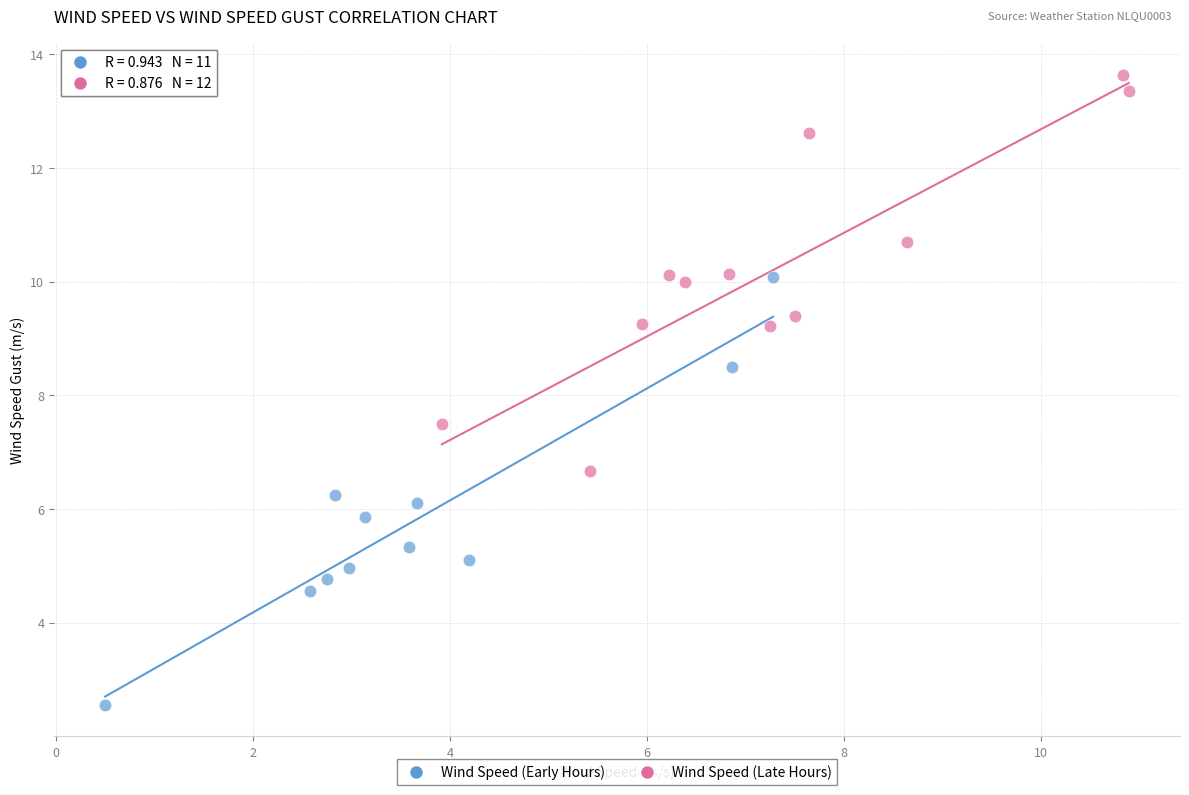

Which series has the largest Y range (max minus min)?

Wind Speed (Early Hours)